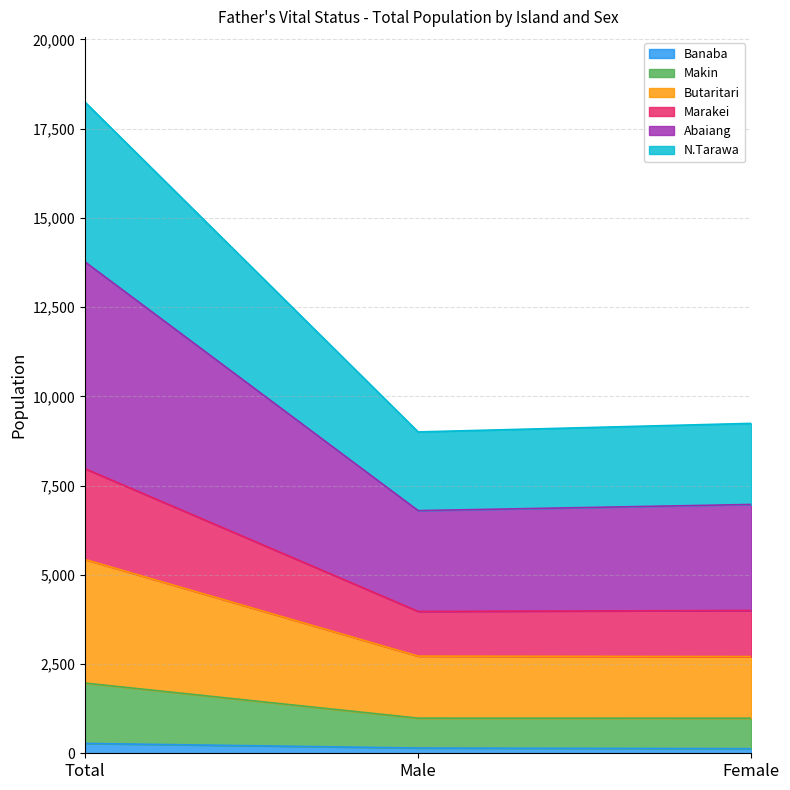

What is the maximum value for Banaba?

276